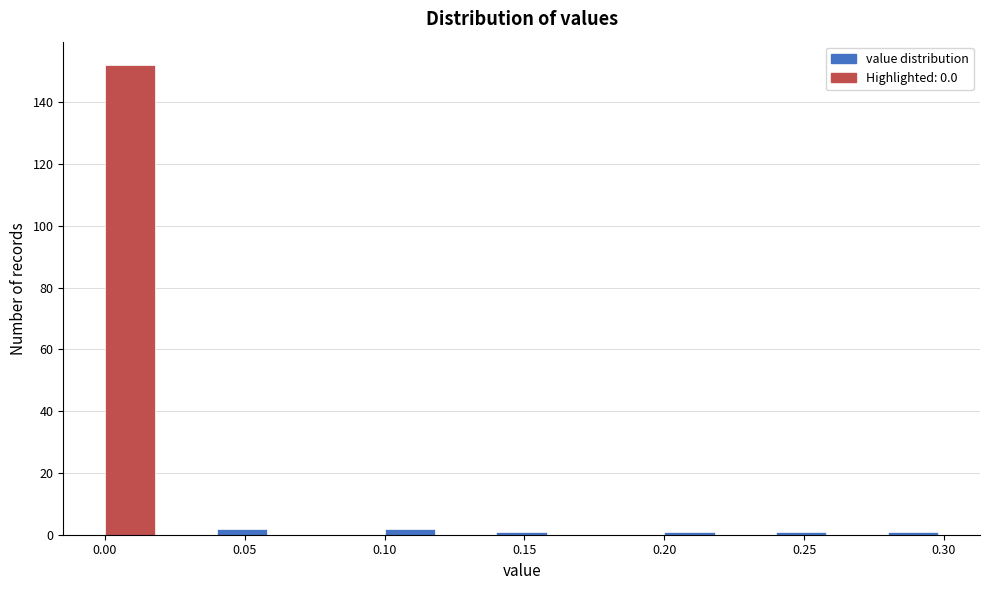

Reading left to right, transcribe this chart: for each bar, give the range it covers on the x-axis and its height. The values are not printed on the chart, so give them approximately, as read against the axis.

0.00 to 0.02: 152
0.02 to 0.04: 0
0.04 to 0.06: 2
0.06 to 0.08: 0
0.08 to 0.10: 0
0.10 to 0.12: 2
0.12 to 0.14: 0
0.14 to 0.16: under 2
0.16 to 0.18: 0
0.18 to 0.20: 0
0.20 to 0.22: under 2
0.22 to 0.24: 0
0.24 to 0.26: under 2
0.26 to 0.28: 0
0.28 to 0.30: under 2